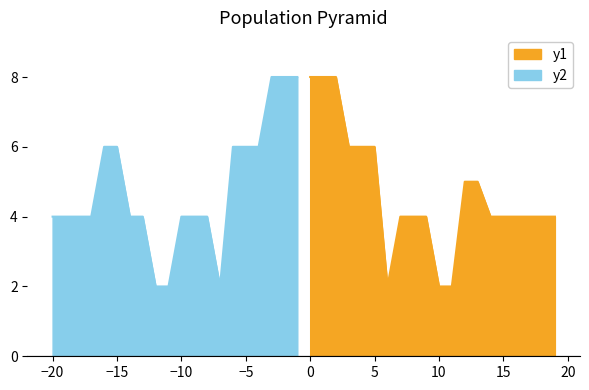

What is the value of the 4th point from the left?

6